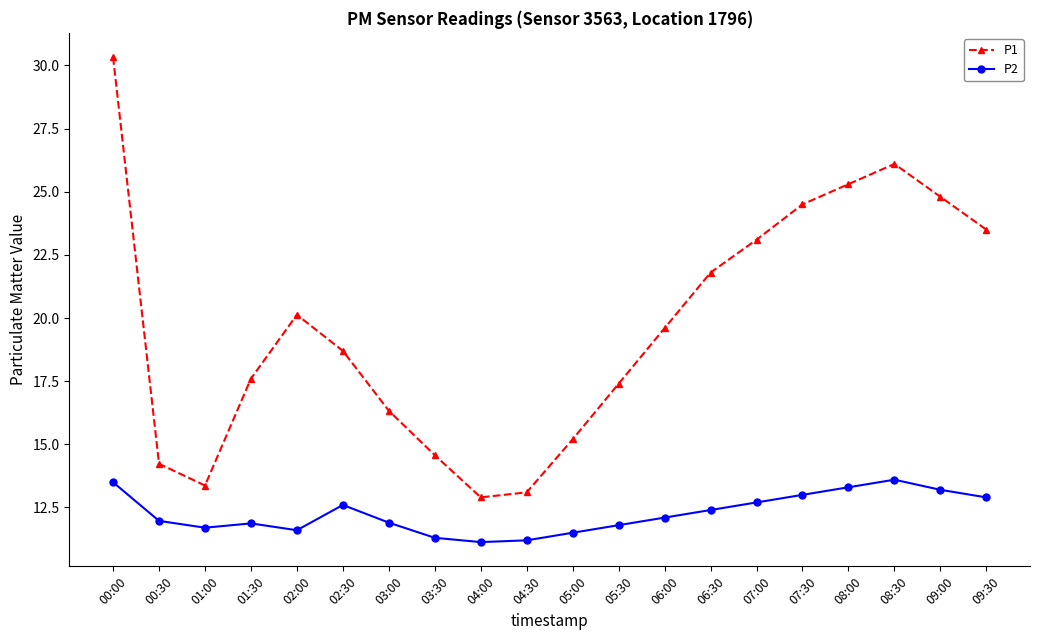

What is the greatest value displayed?

30.3